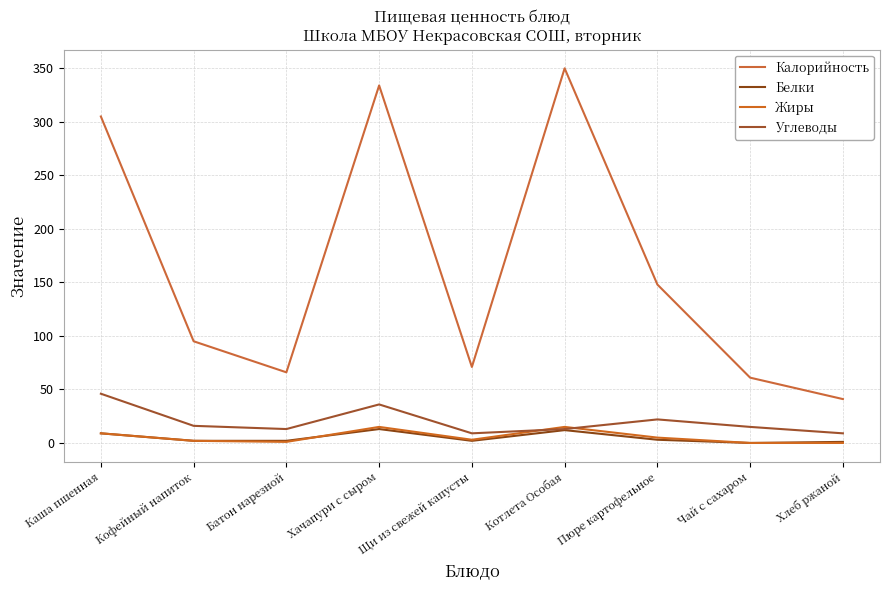

What is the sum of the Белки values at Пюре картофельное and Хачапури с сыром?

16